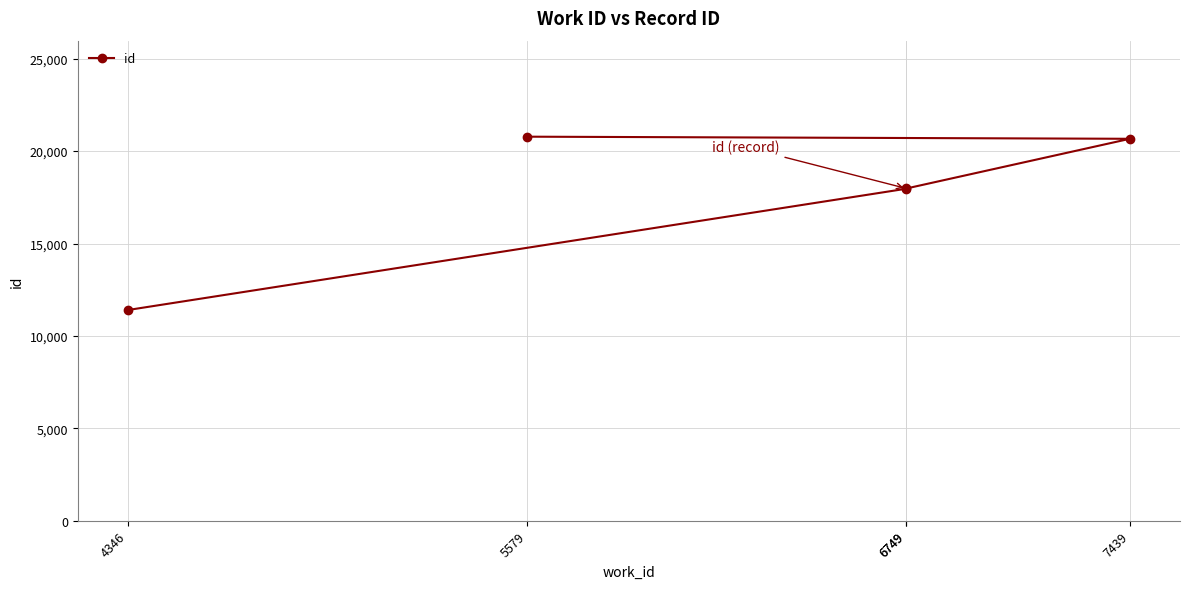

What is the maximum value shown in the chart?

20780